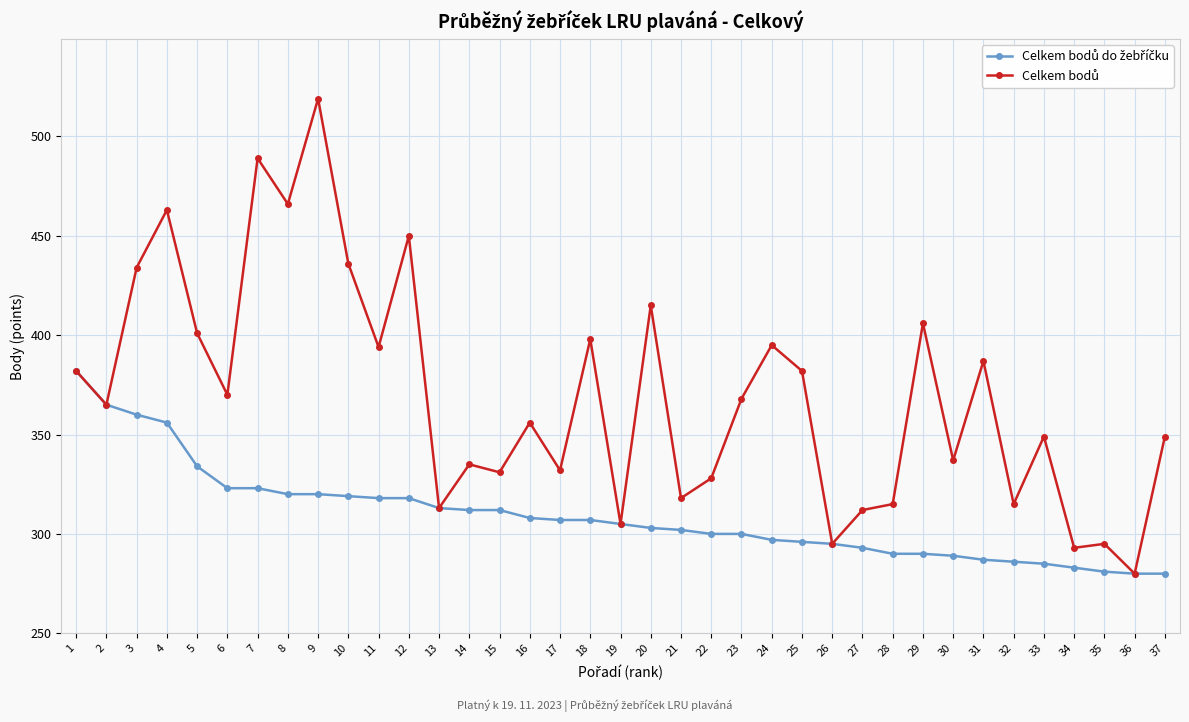

What is the spread (max minus min) of values at 29?

116